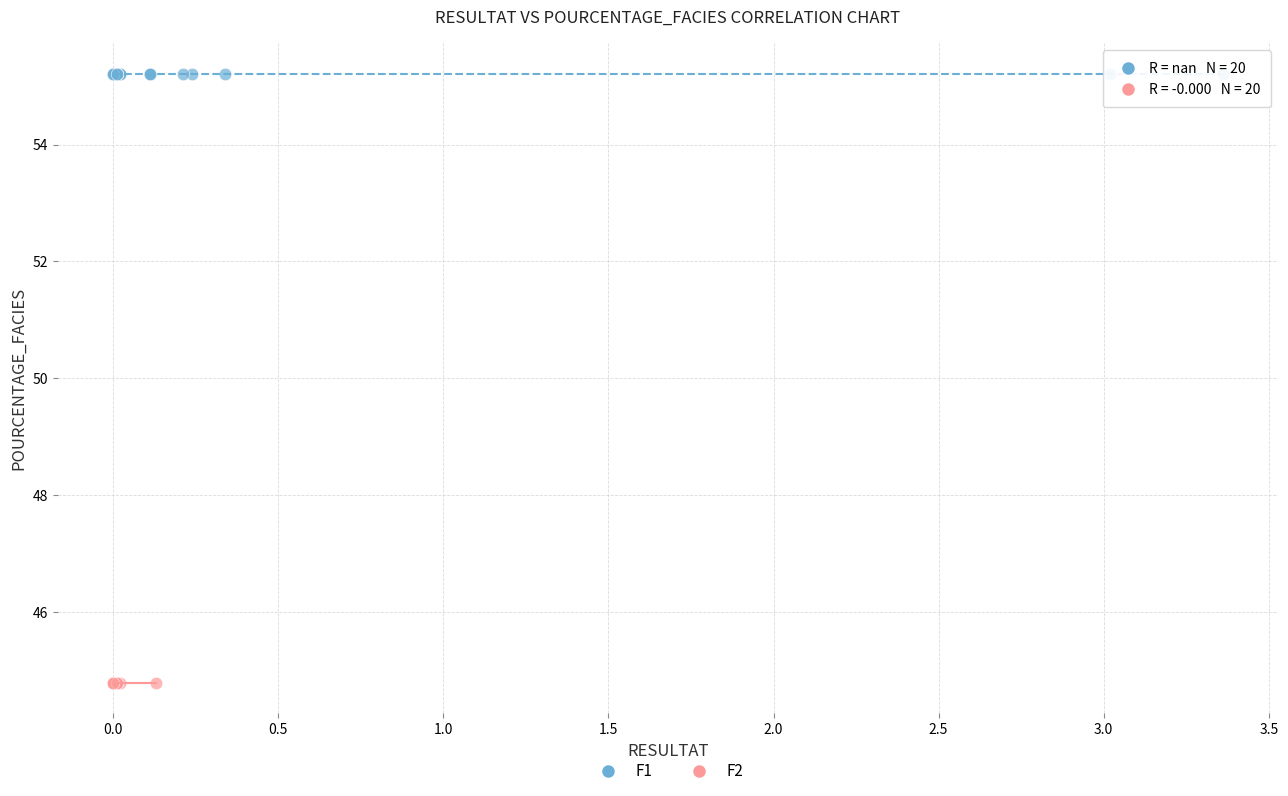

Which series contains the lowest Y value?

F2